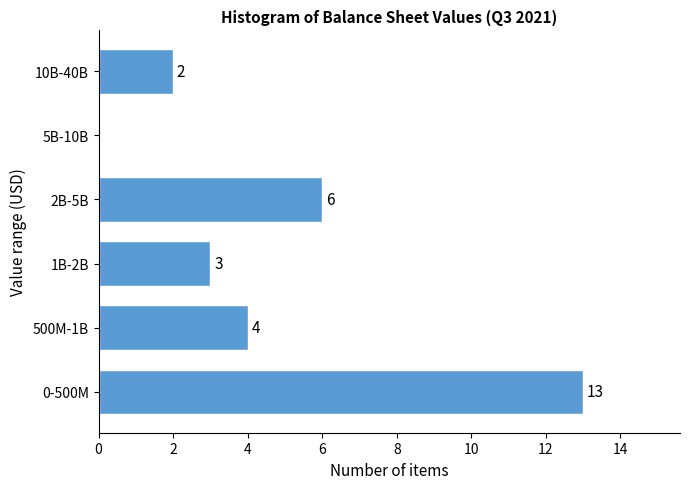

Reading top to bottom, extract all data points from this chart.

10B-40B=2	5B-10B=0	2B-5B=6	1B-2B=3	500M-1B=4	0-500M=13